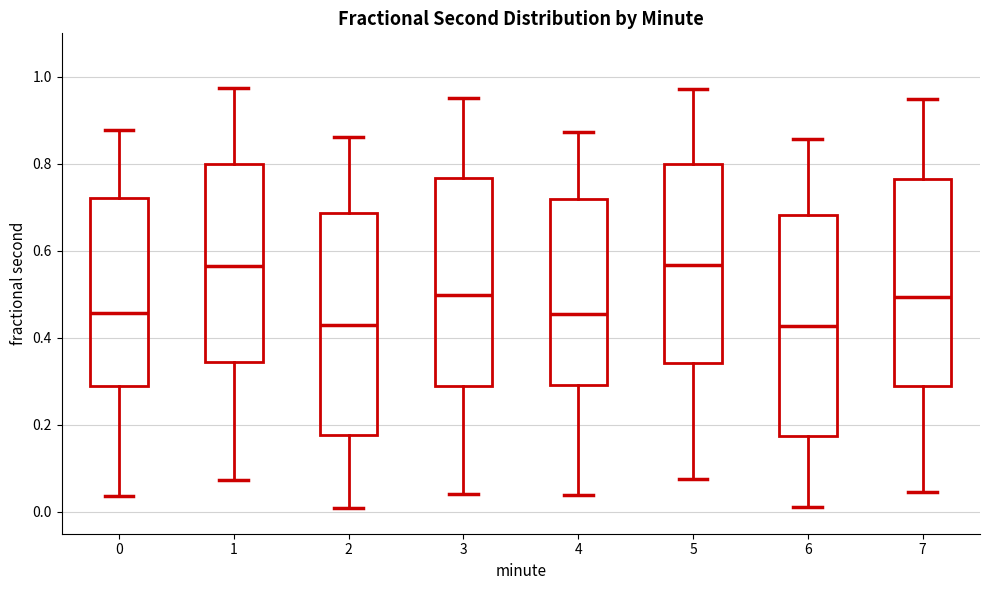

Reading left to right, transcribe this box plot: for each box, give where its median line is, the range the box spans, and where its two whiskers end, as read against the y-axis. The values are not printed on the chart, so give them approximately, as read against the axis.

0: median 0.46, box 0.30 to 0.72, whiskers 0.04 to 0.88
1: median 0.56, box 0.34 to 0.80, whiskers 0.08 to 0.98
2: median 0.44, box 0.18 to 0.68, whiskers 0.00 to 0.86
3: median 0.50, box 0.30 to 0.76, whiskers 0.04 to 0.96
4: median 0.46, box 0.30 to 0.72, whiskers 0.04 to 0.88
5: median 0.56, box 0.34 to 0.80, whiskers 0.08 to 0.98
6: median 0.42, box 0.18 to 0.68, whiskers 0.02 to 0.86
7: median 0.50, box 0.28 to 0.76, whiskers 0.04 to 0.94